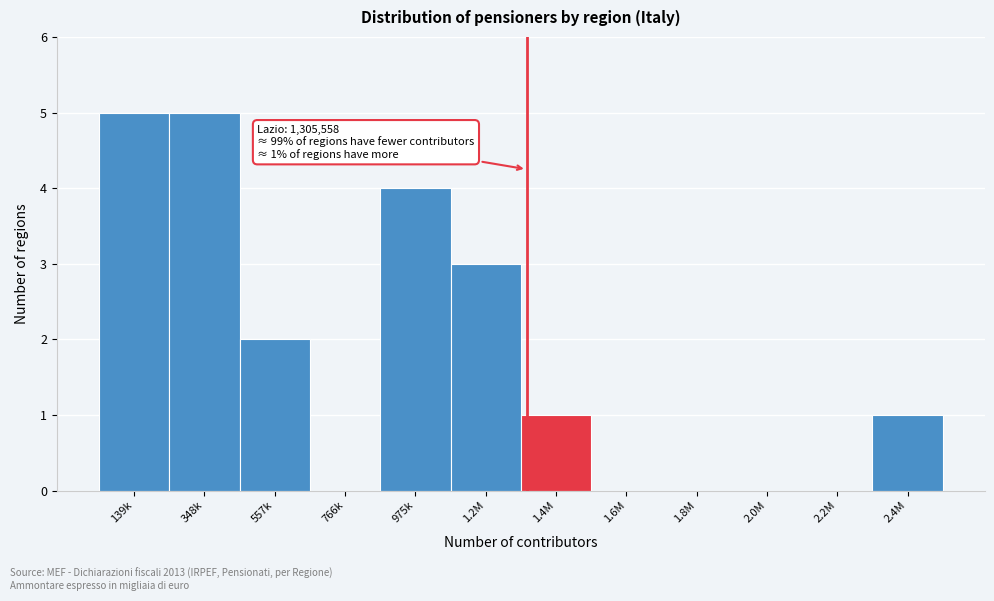

Reading left to right, list all the values displayed in this chart.

139k=5	348k=5	557k=2	766k=0	975k=4	1.2M=3	1.4M=1	1.6M=0	1.8M=0	2.0M=0	2.2M=0	2.4M=1